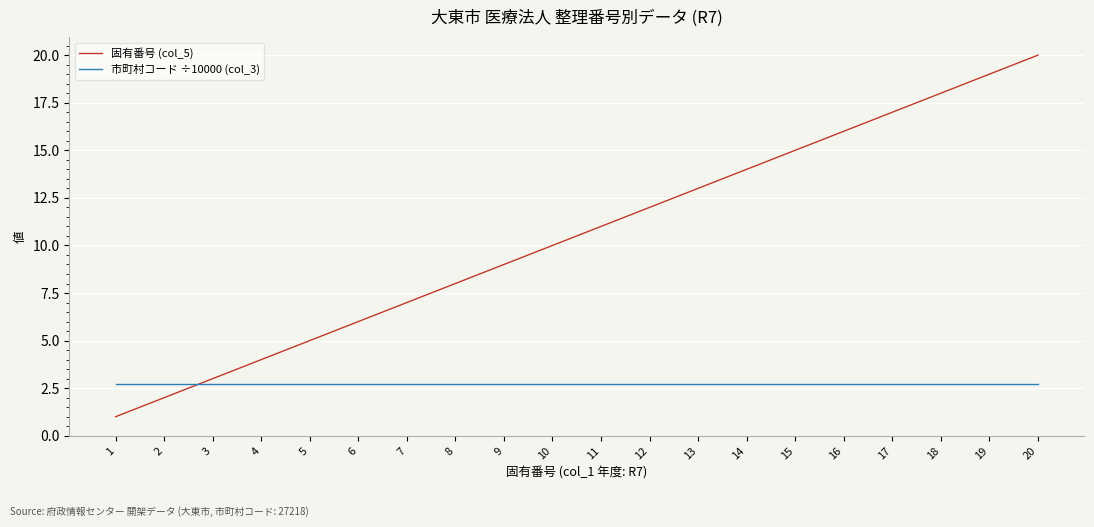

Reading right to left, transcribe all the data shown in this chart.

固有番号 (col_5): 20.0	19.0	18.0	17.0	16.0	15.0	14.0	13.0	12.0	11.0	10.0	9.0	8.0	7.0	6.0	5.0	4.0	3.0	2.0	1.0
市町村コード ÷10000 (col_3): 2.7	2.7	2.7	2.7	2.7	2.7	2.7	2.7	2.7	2.7	2.7	2.7	2.7	2.7	2.7	2.7	2.7	2.7	2.7	2.7